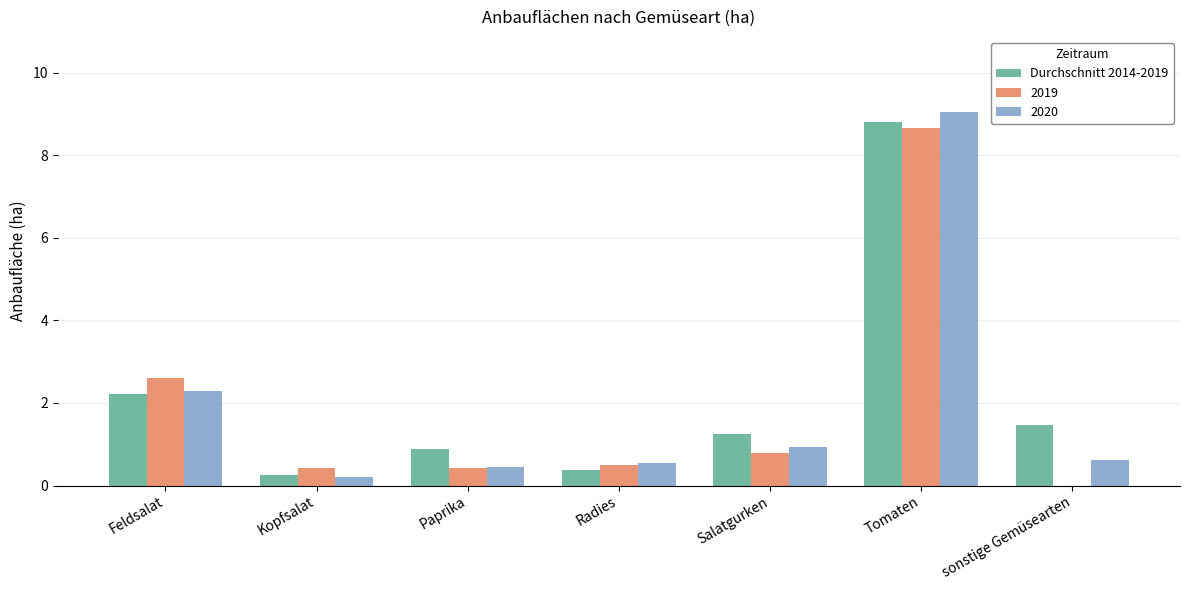

Where is Durchschnitt 2014-2019 nearest to the value 4?

Feldsalat